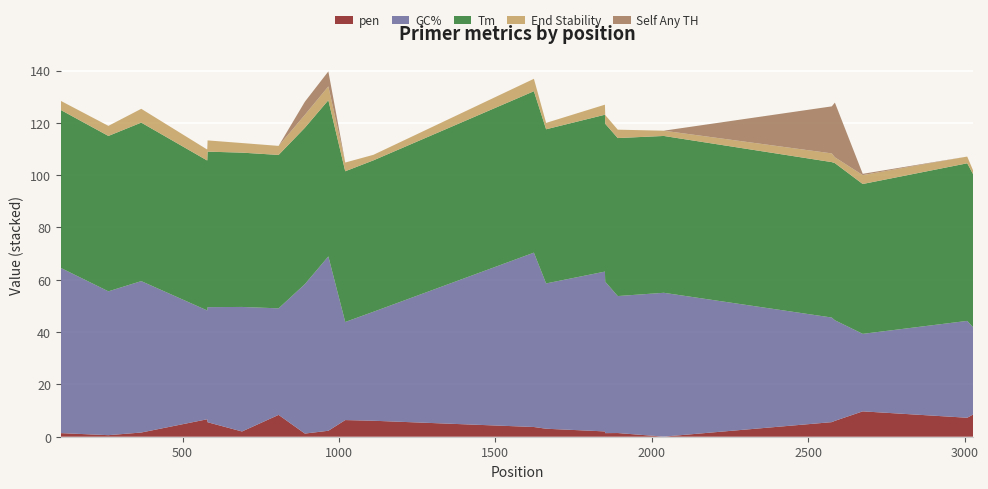

What is the maximum value for pen?

9.7